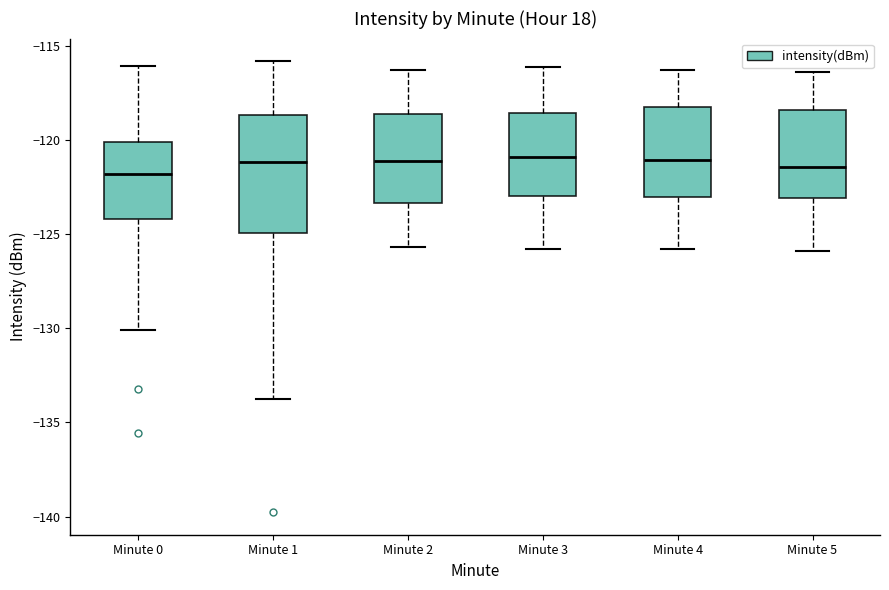

Which box is the tallest, from its lower edge to its upper edge?

Minute 1